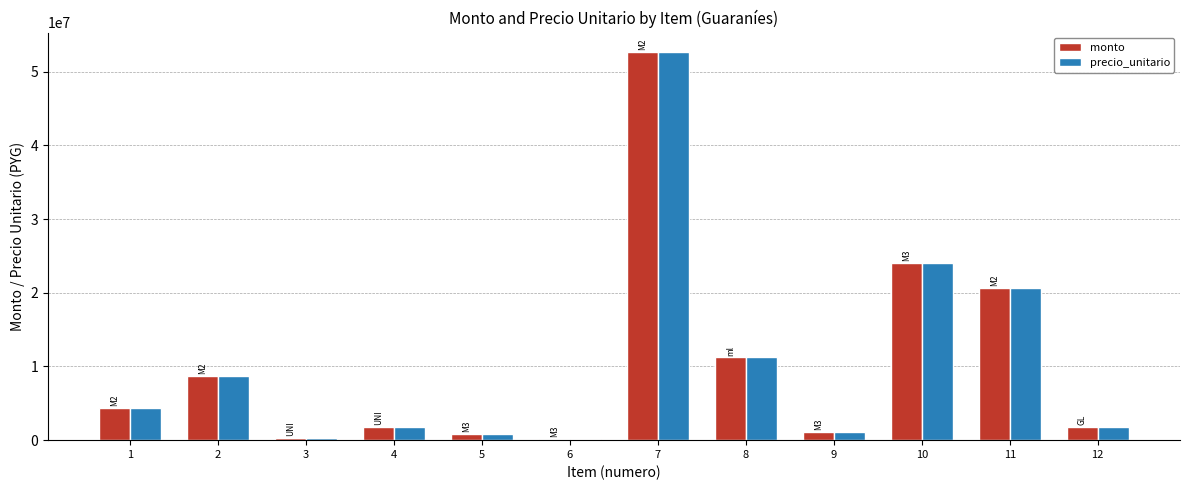

At which category is the sum across all series the highest?

7